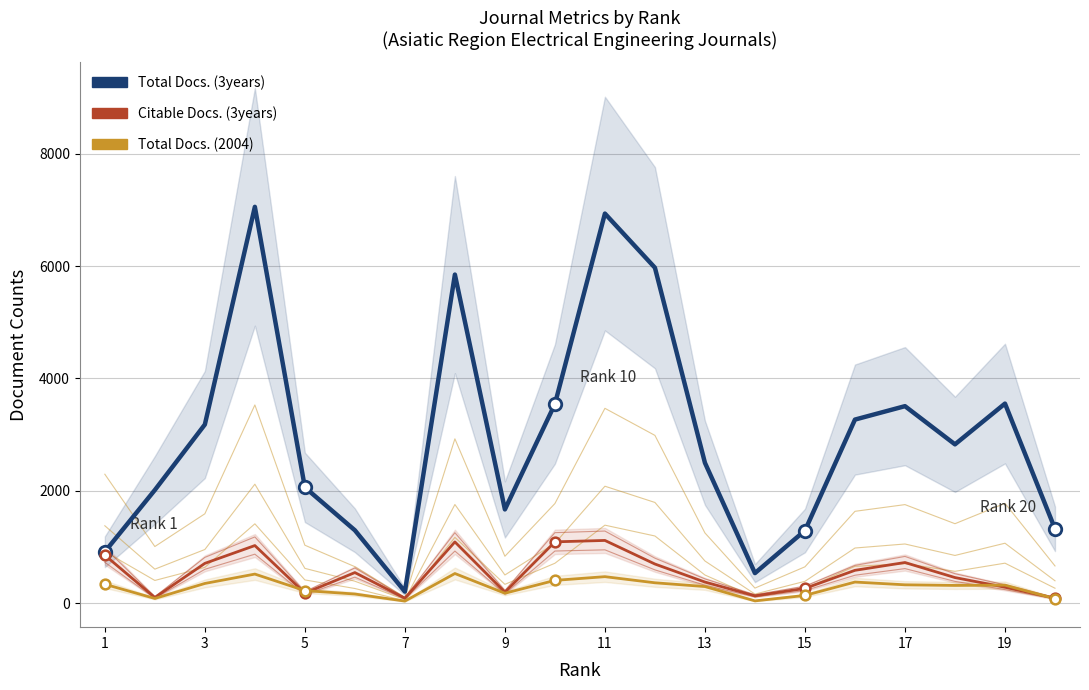

True or false: Total Docs. (2004) and Total Docs. (3years) intersect in this chart.

False